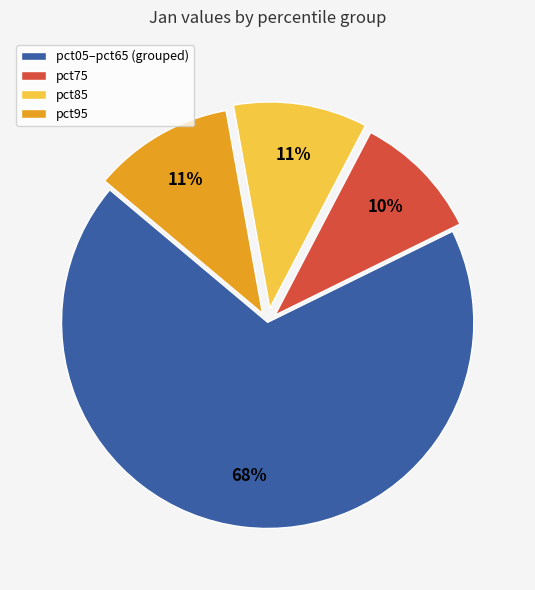

Does any single category account for the majority?

Yes